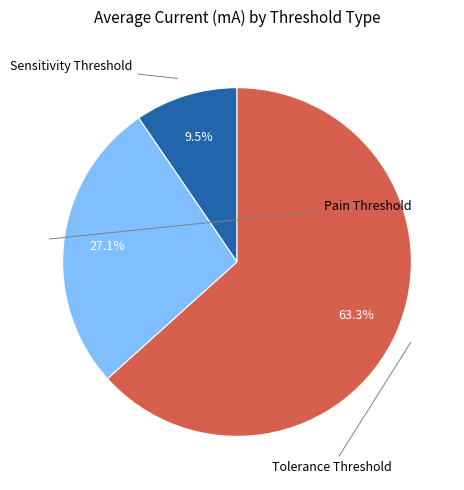

How many segments does this pie chart have?

3